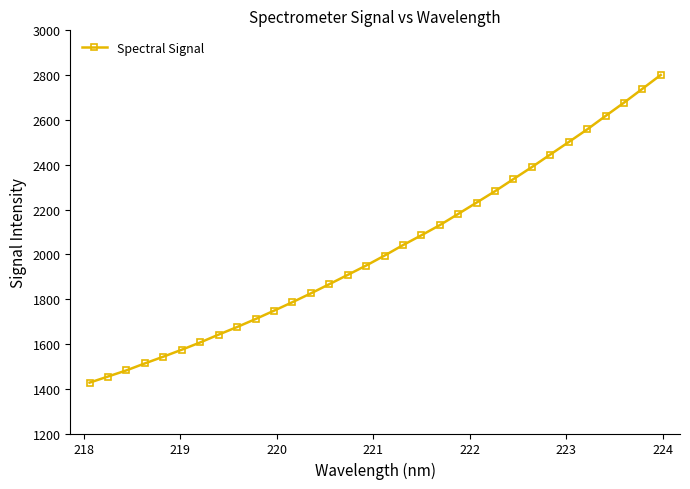

True or false: there are more than 0 points higher than both neighbors.

False